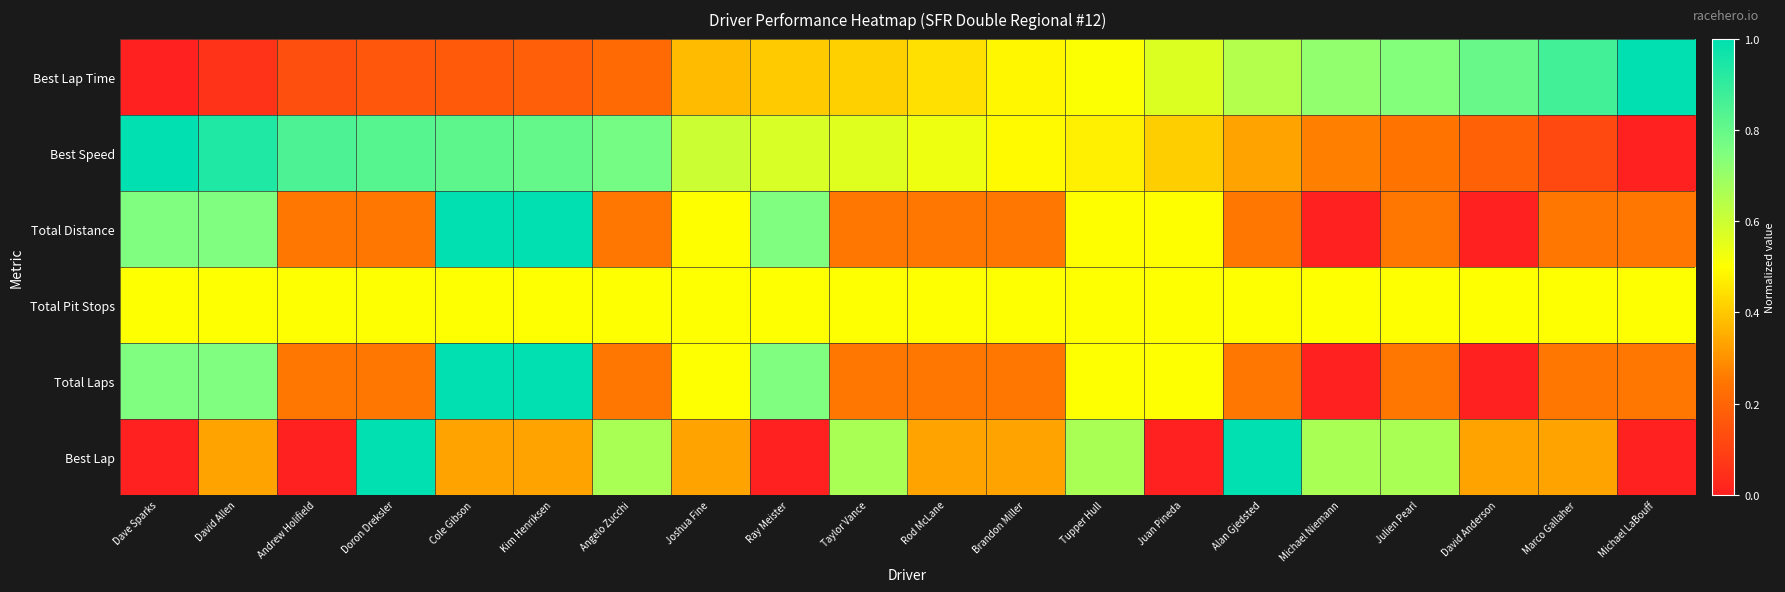

Which label corresponds to the largest value in the chart?

Michael LaBouff